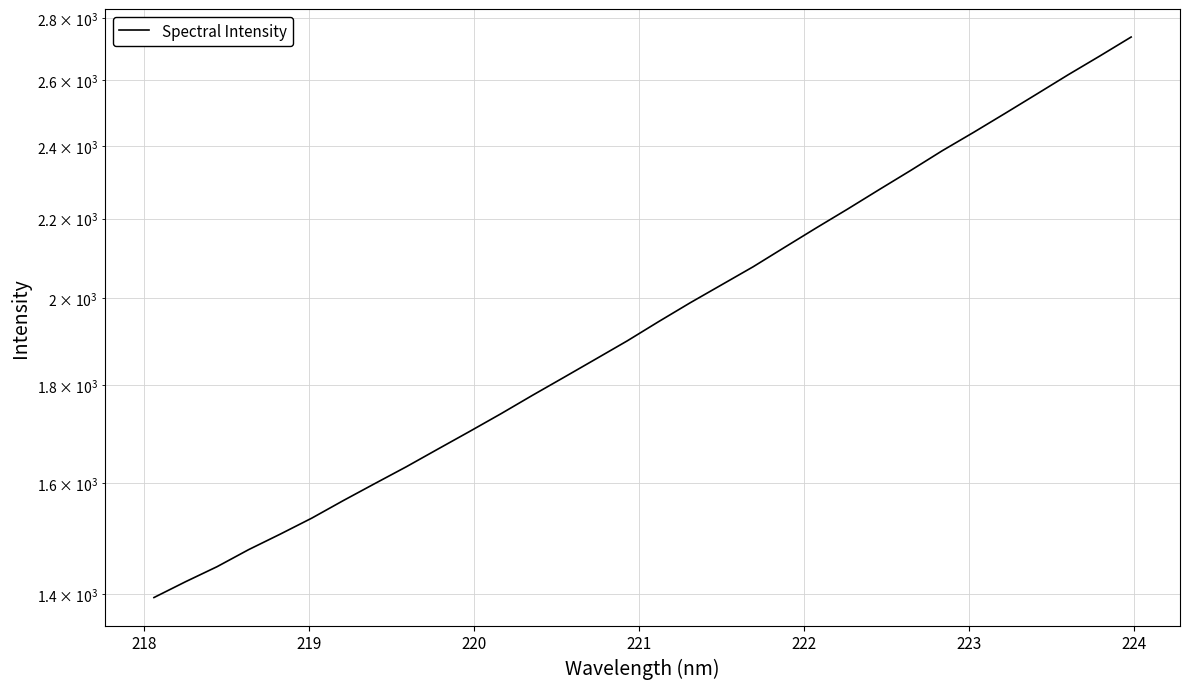

Which has a higher value, 223 or 219?

223